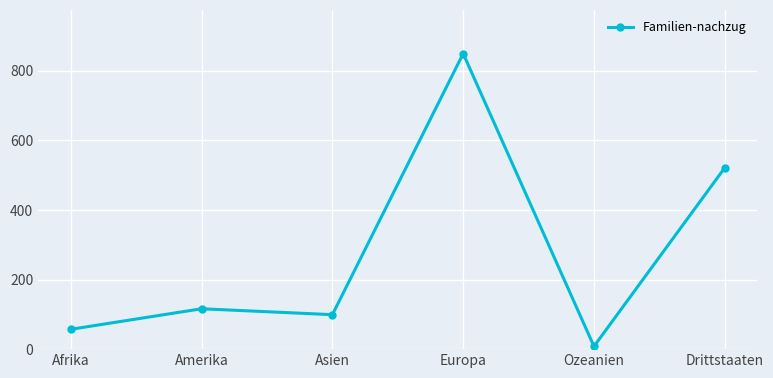

Reading left to right, extract all data points from this chart.

Afrika=57	Amerika=116	Asien=99	Europa=849	Ozeanien=8	Drittstaaten=521